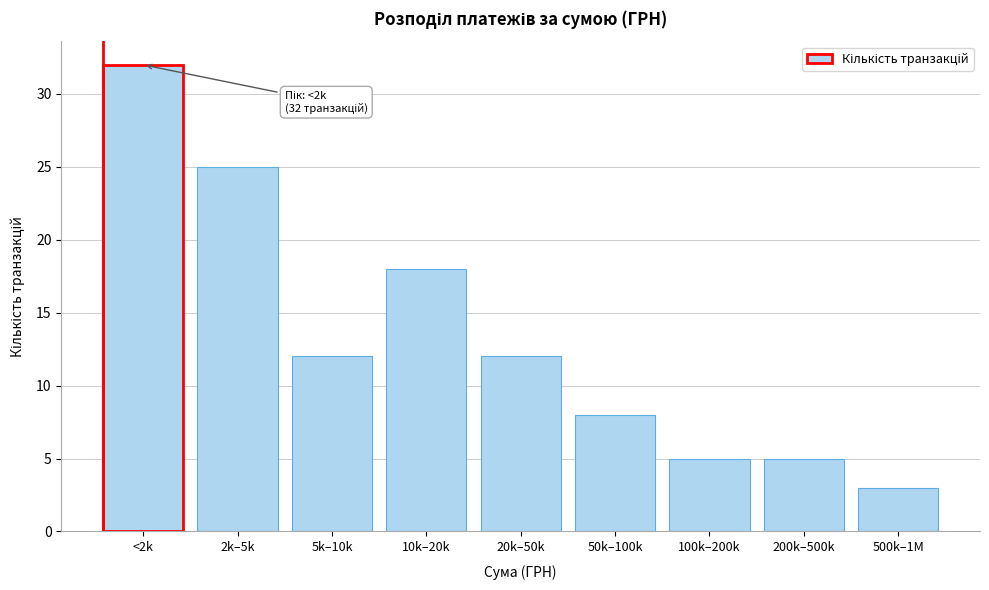

Reading right to left, transcribe all the data shown in this chart.

500k–1M=3	200k–500k=5	100k–200k=5	50k–100k=8	20k–50k=12	10k–20k=18	5k–10k=12	2k–5k=25	<2k=32